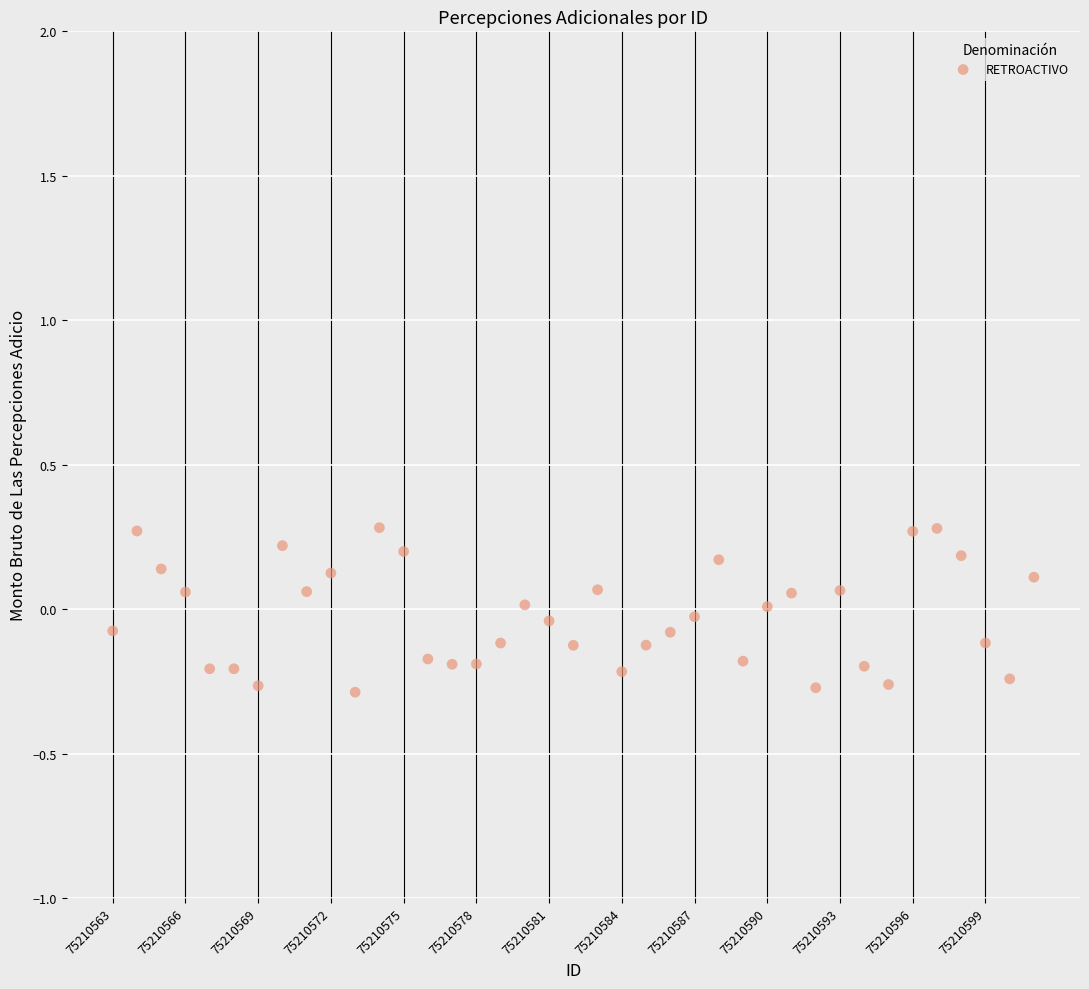

What is the range of Y values (max minus min)?

0.6